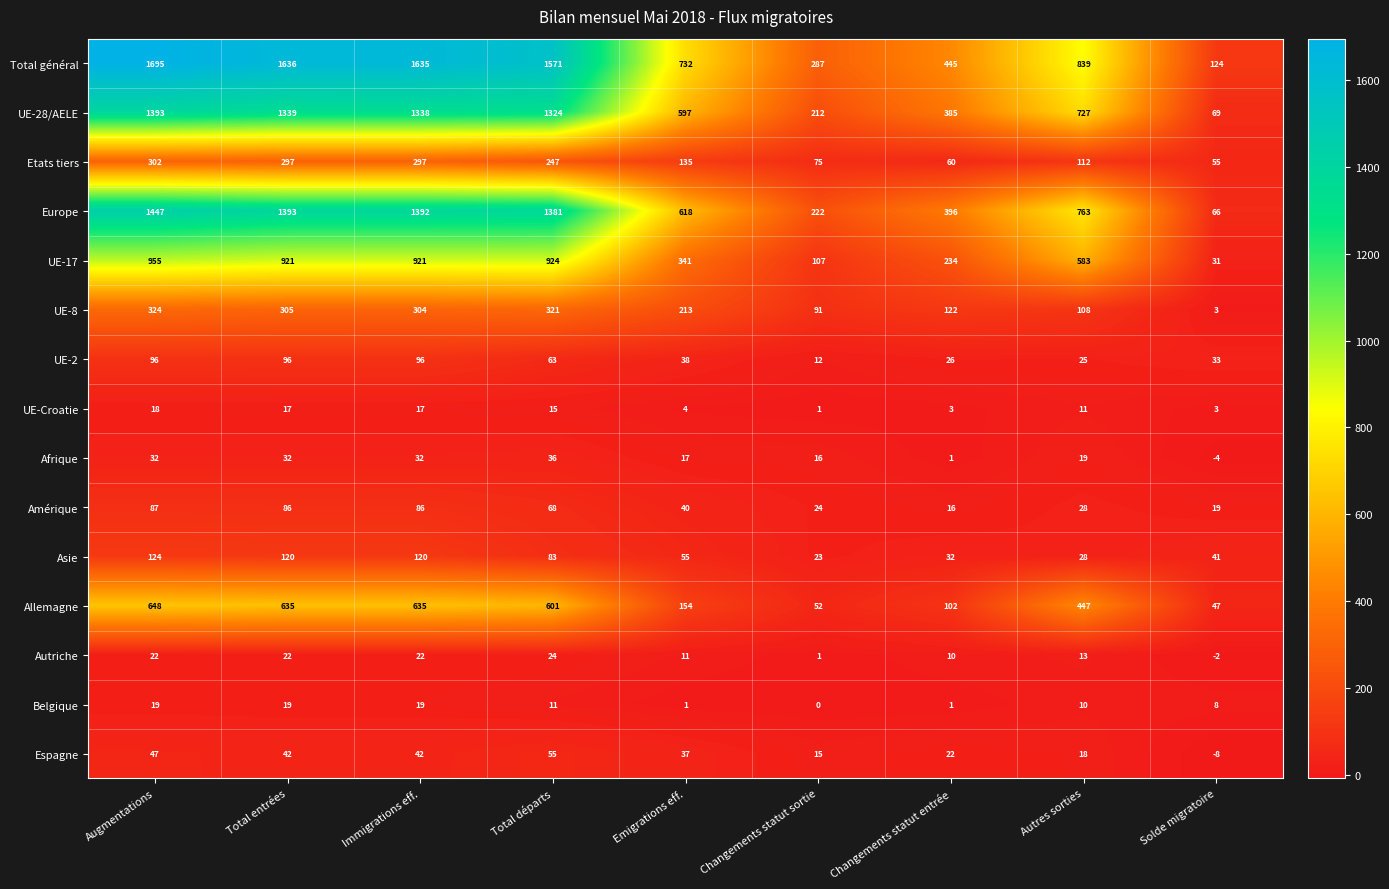

True or false: Belgique has a value of -11 at Changements statut sortie.

False